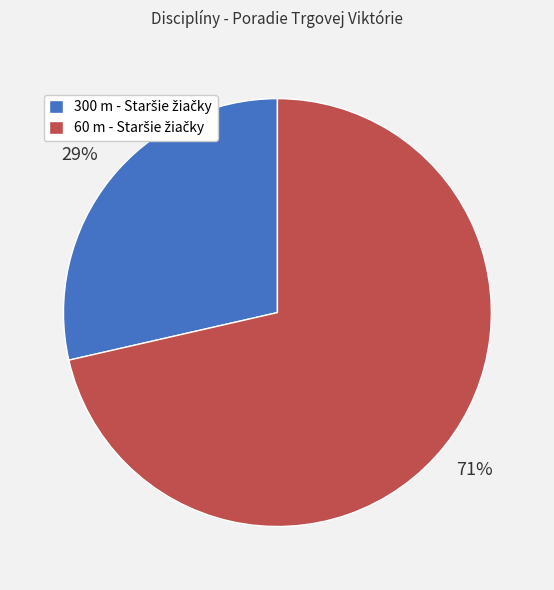

Is there any slice that represents more than half of the pie?

Yes